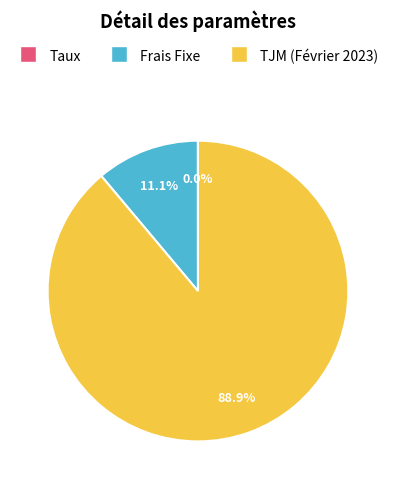

Is it true that TJM (Février 2023) is 89% of the pie?

True